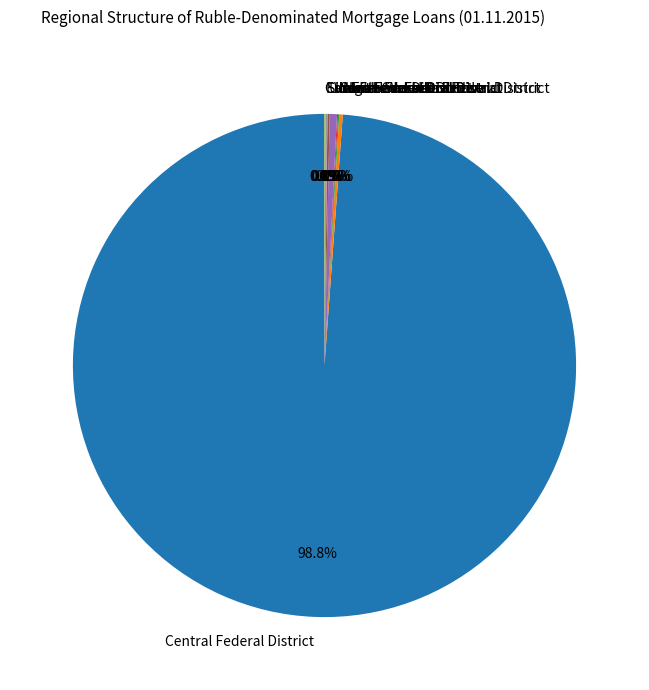

Is there a majority slice in this chart?

Yes